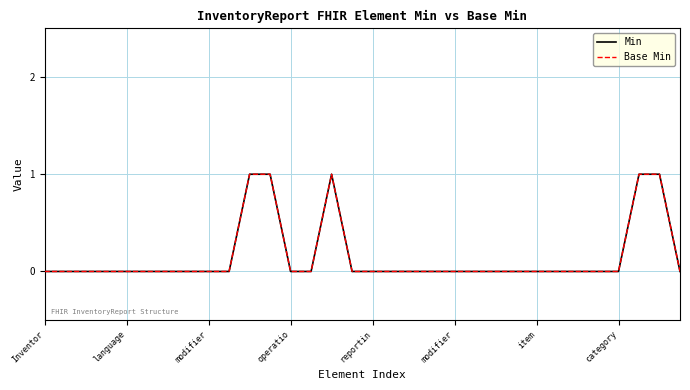

Which series has the largest range (max minus min)?

Min